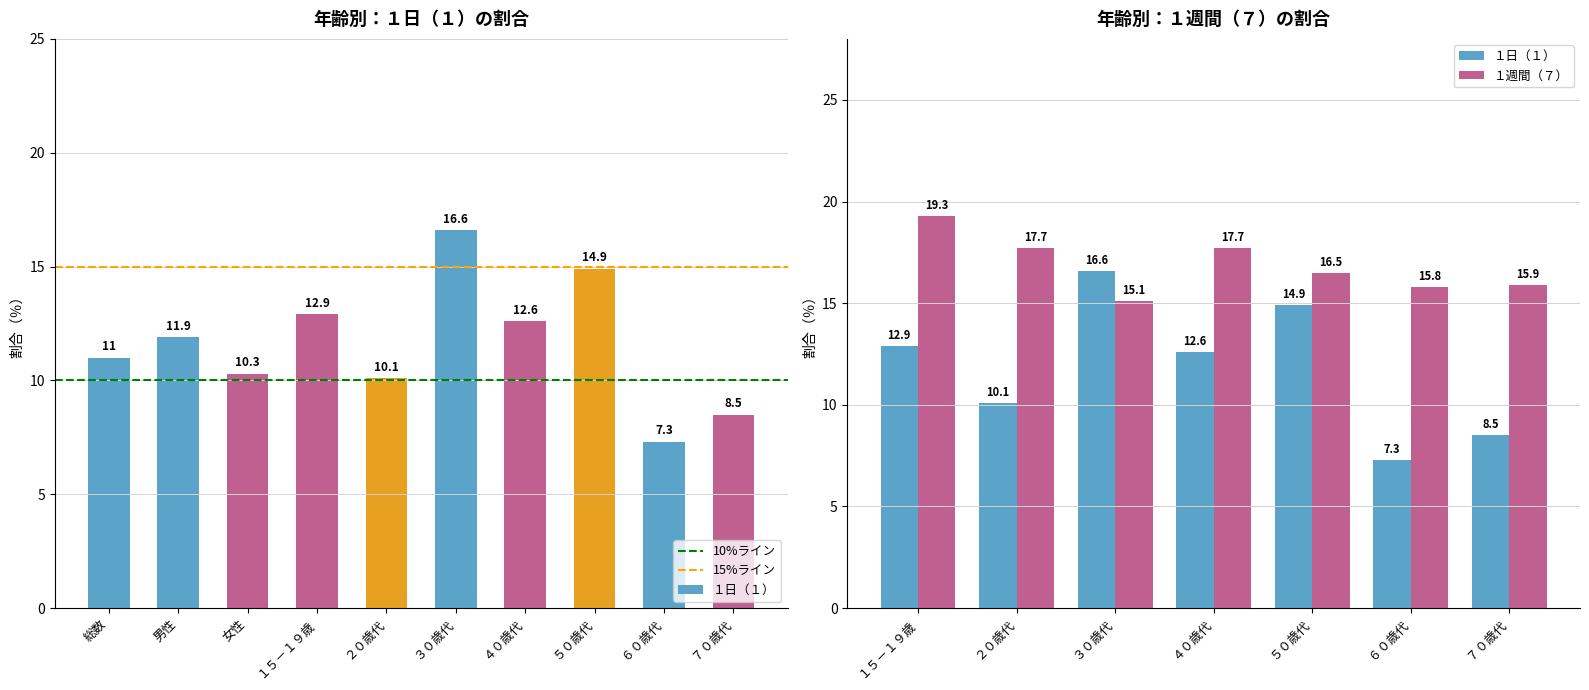

Rank the categories by value from highest to lowest.

３０歳代, ５０歳代, １５－１９歳, ４０歳代, 男性, 総数, 女性, ２０歳代, ７０歳代, ６０歳代